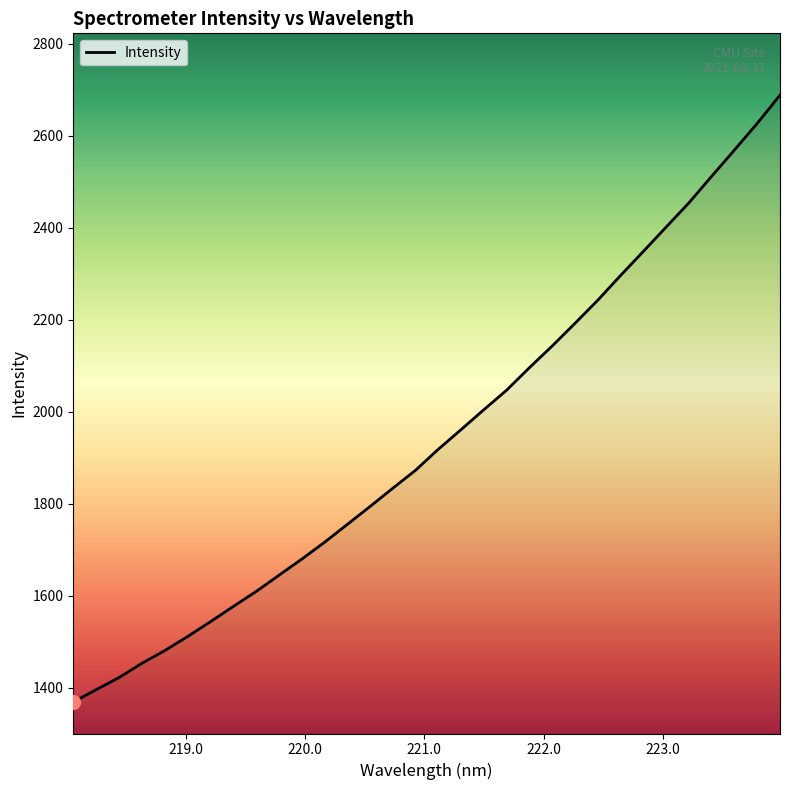

What is the smallest value displayed?

1368.4